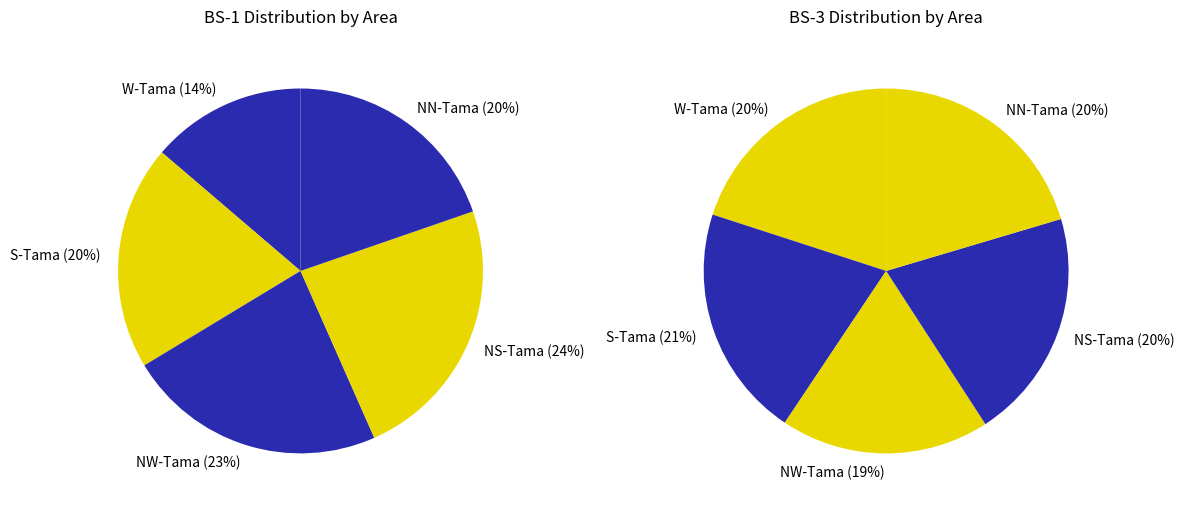

Does S-Tama represent more than half of the total?

No